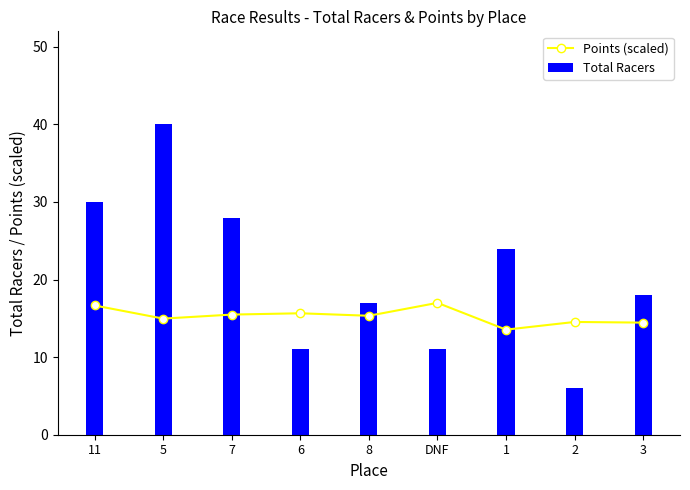

What is the sum of all Total Racers values?

185